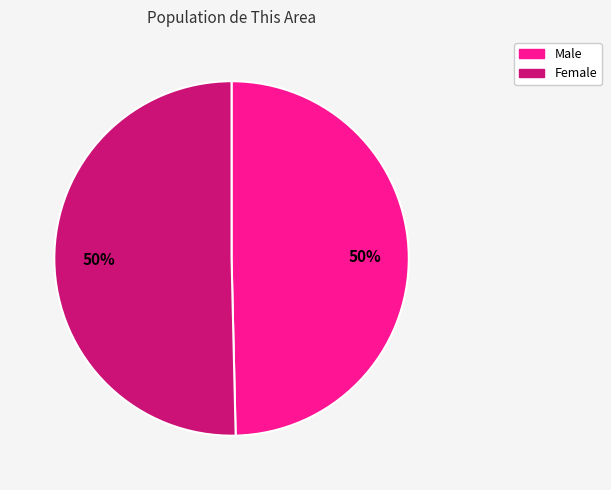

The Female slice represents 50% of the pie. True or false?

True